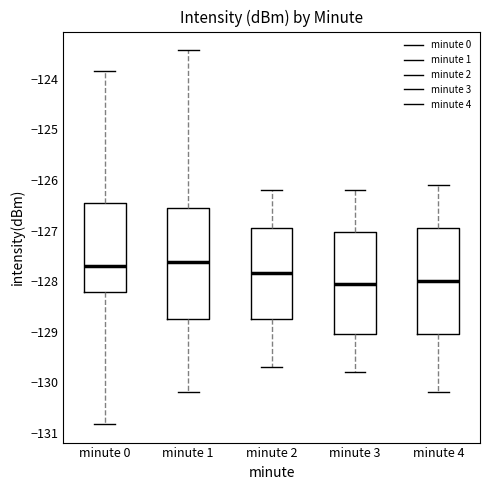

Reading left to right, transcribe this box plot: for each box, give where its median line is, the range the box spans, and where its two whiskers end, as read against the y-axis. The values are not printed on the chart, so give them approximately, as read against the axis.

minute 0: median -127.7, box -128.2 to -126.5, whiskers -130.8 to -123.9
minute 1: median -127.6, box -128.7 to -126.5, whiskers -130.2 to -123.4
minute 2: median -127.8, box -128.7 to -126.9, whiskers -129.7 to -126.2
minute 3: median -128.0, box -129.0 to -127.0, whiskers -129.8 to -126.2
minute 4: median -128.0, box -129.0 to -126.9, whiskers -130.2 to -126.1